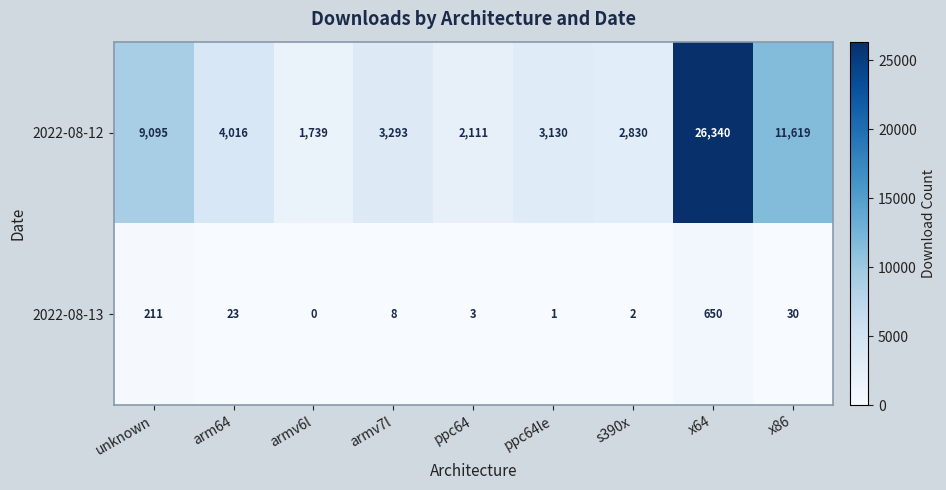

Where does the 2022-08-12 series first go above 3293?

unknown